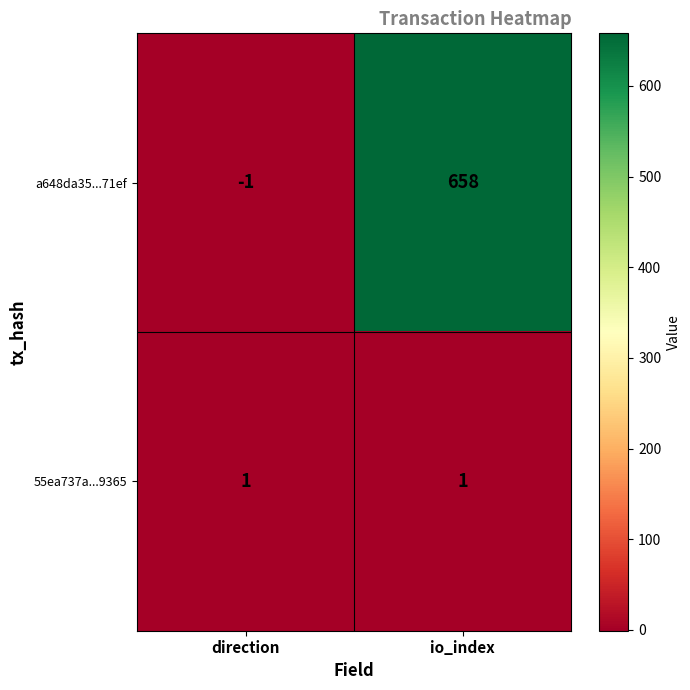

What is the greatest value displayed?

658